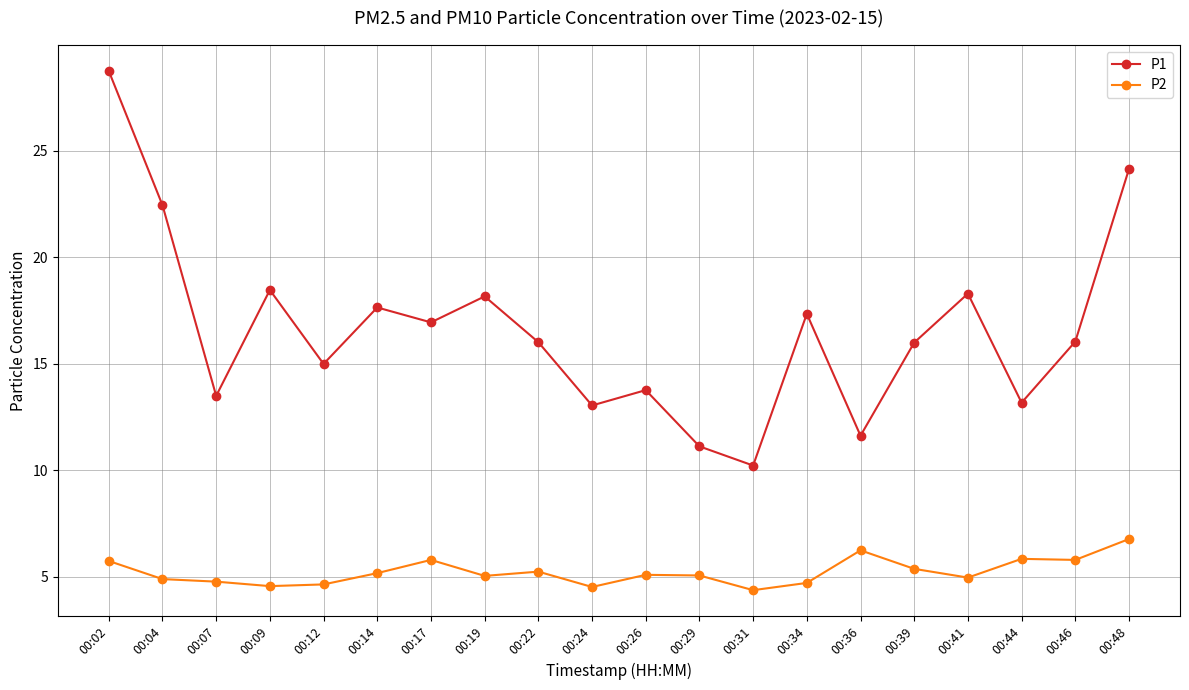

Does the chart have visible grid lines?

Yes